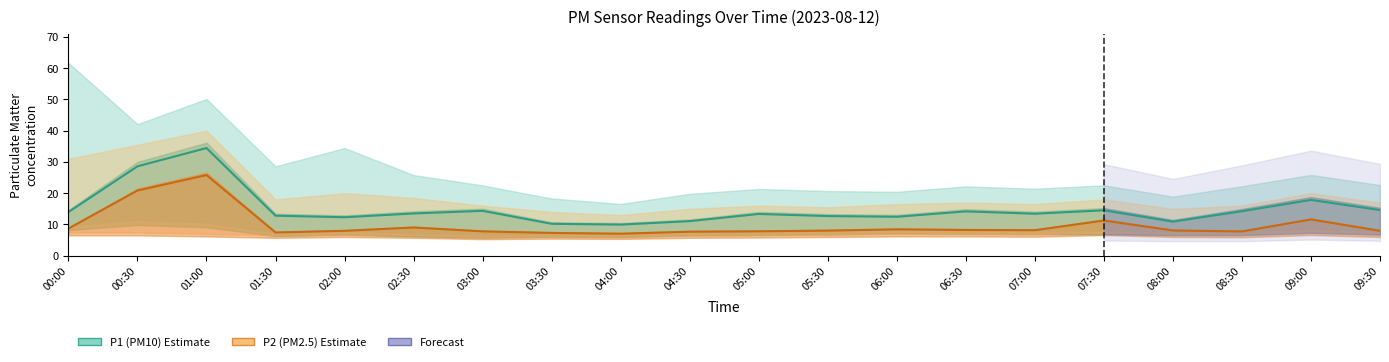

What is the value of the P1 (PM10) point at the 16th from the left?

14.5